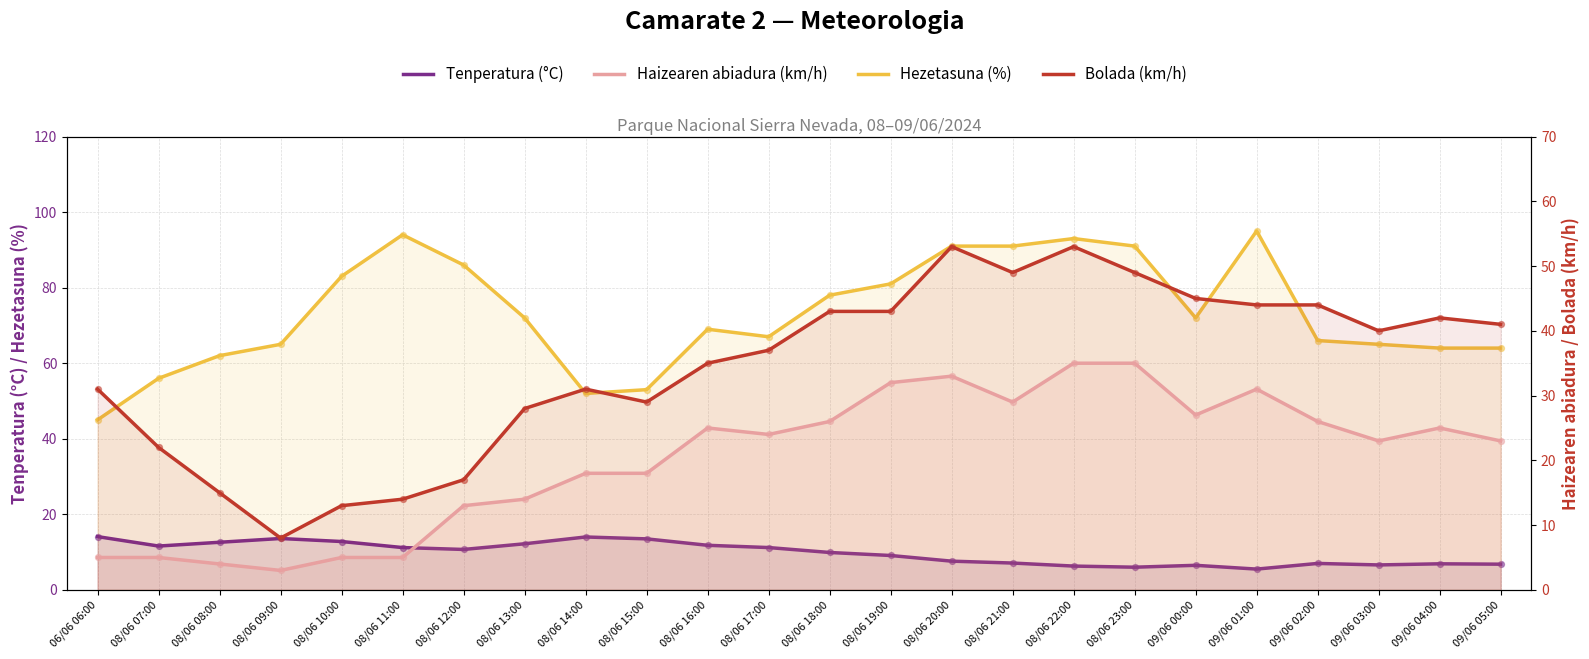

Which series has the largest Y range (max minus min)?

Hezetasuna (%)